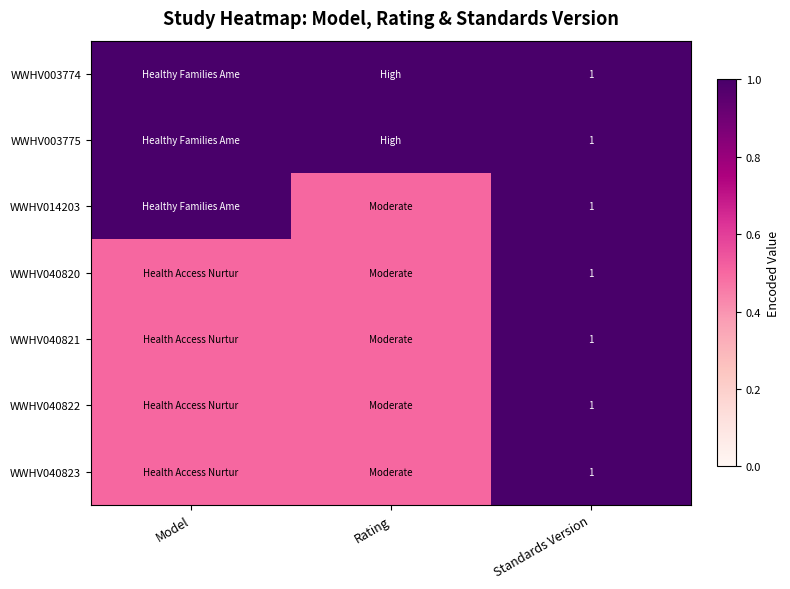

The value of WWHV003774 at Standards Version is 1.0. True or false?

True